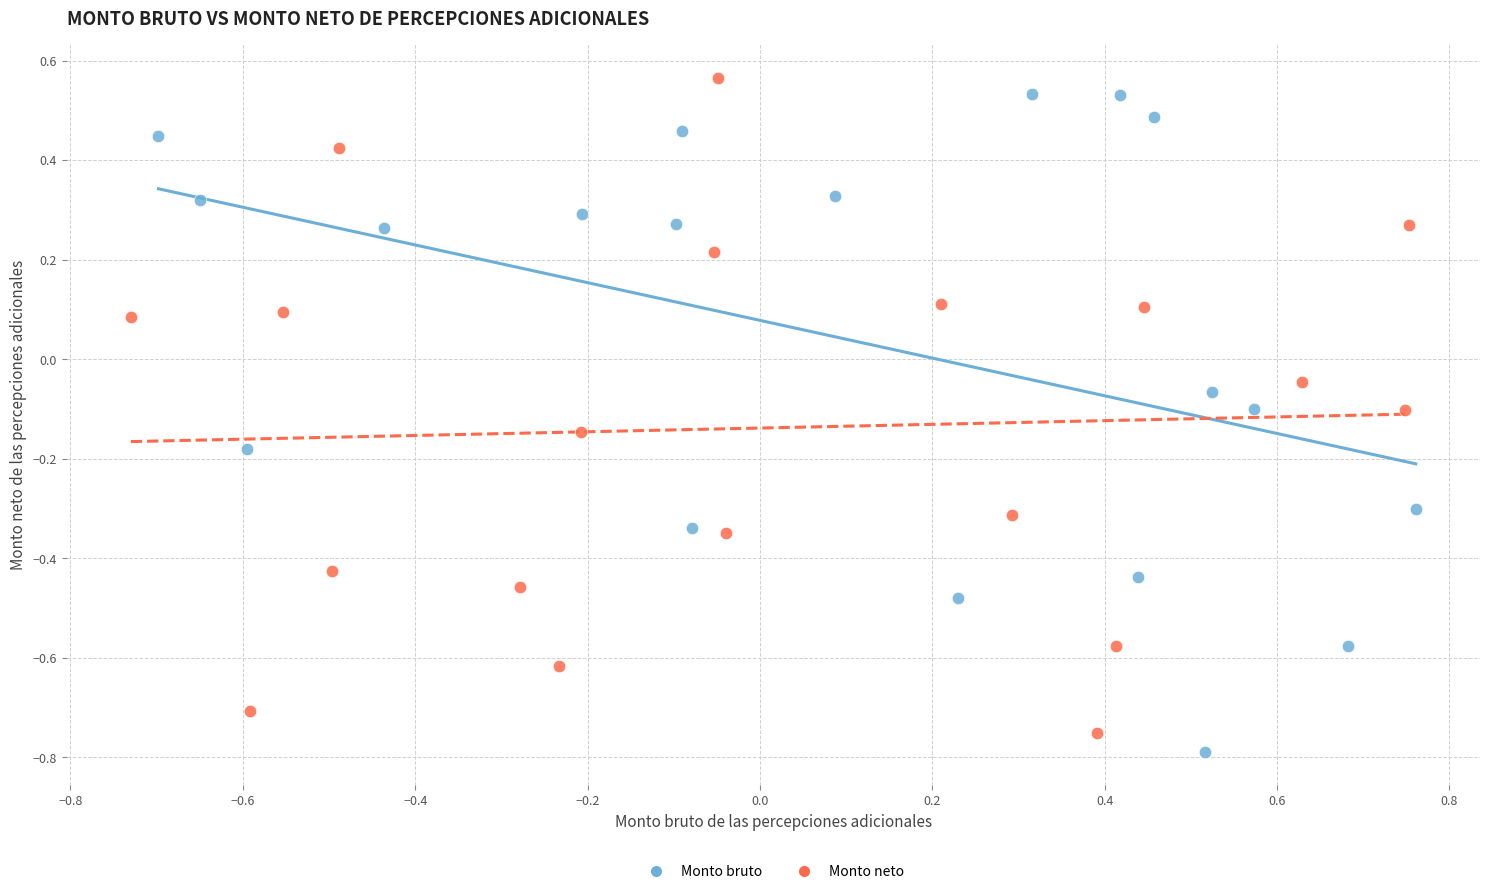

Which series reaches the maximum Y coordinate?

Monto neto